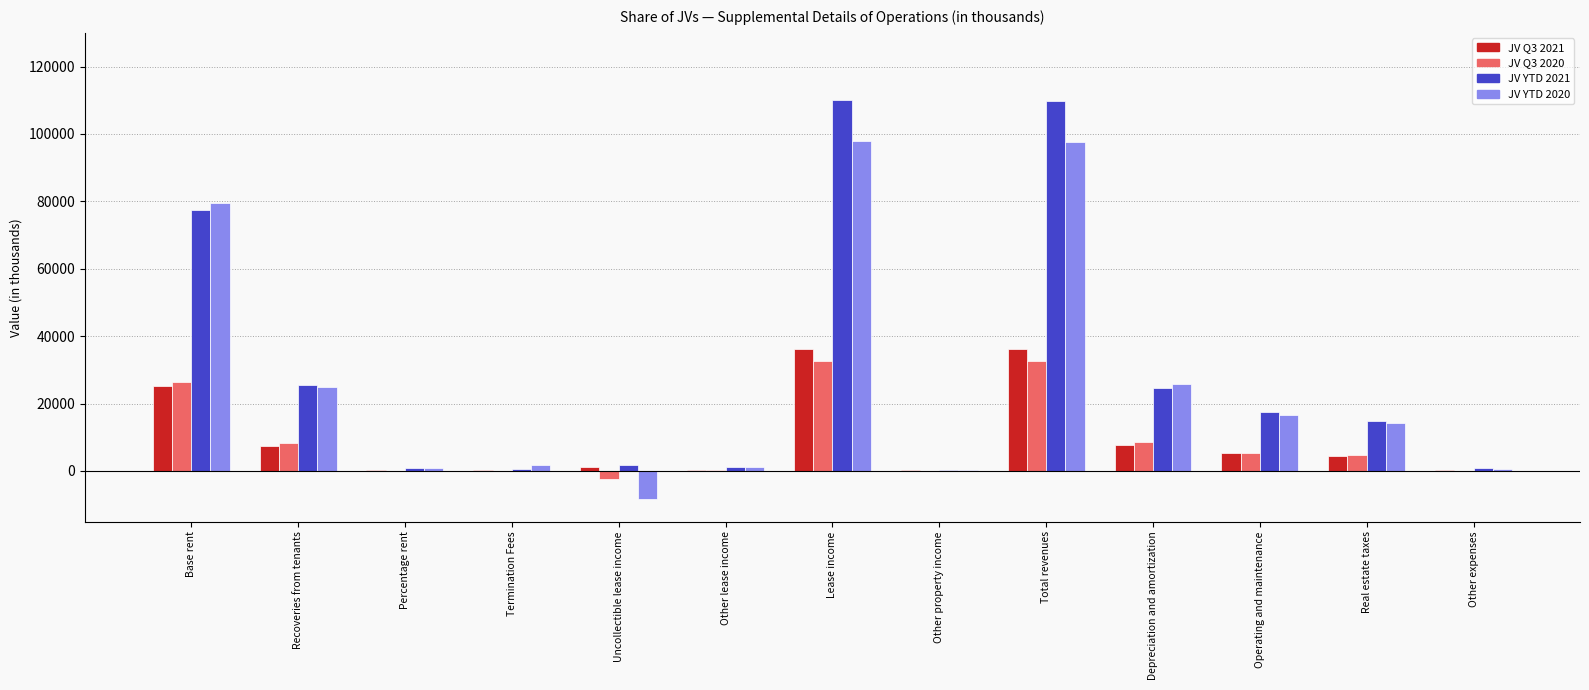

Which series has the widest spread of values?

JV YTD 2021